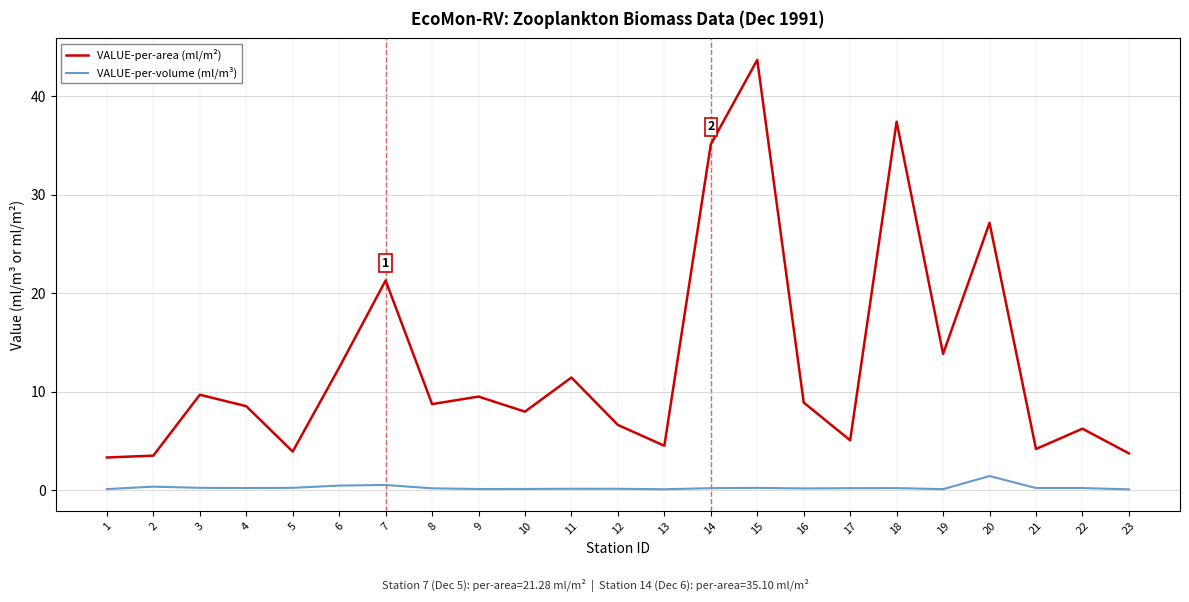

Rank the series by their maximum value, from highest to lowest.

VALUE-per-area (ml/m²), VALUE-per-volume (ml/m³)